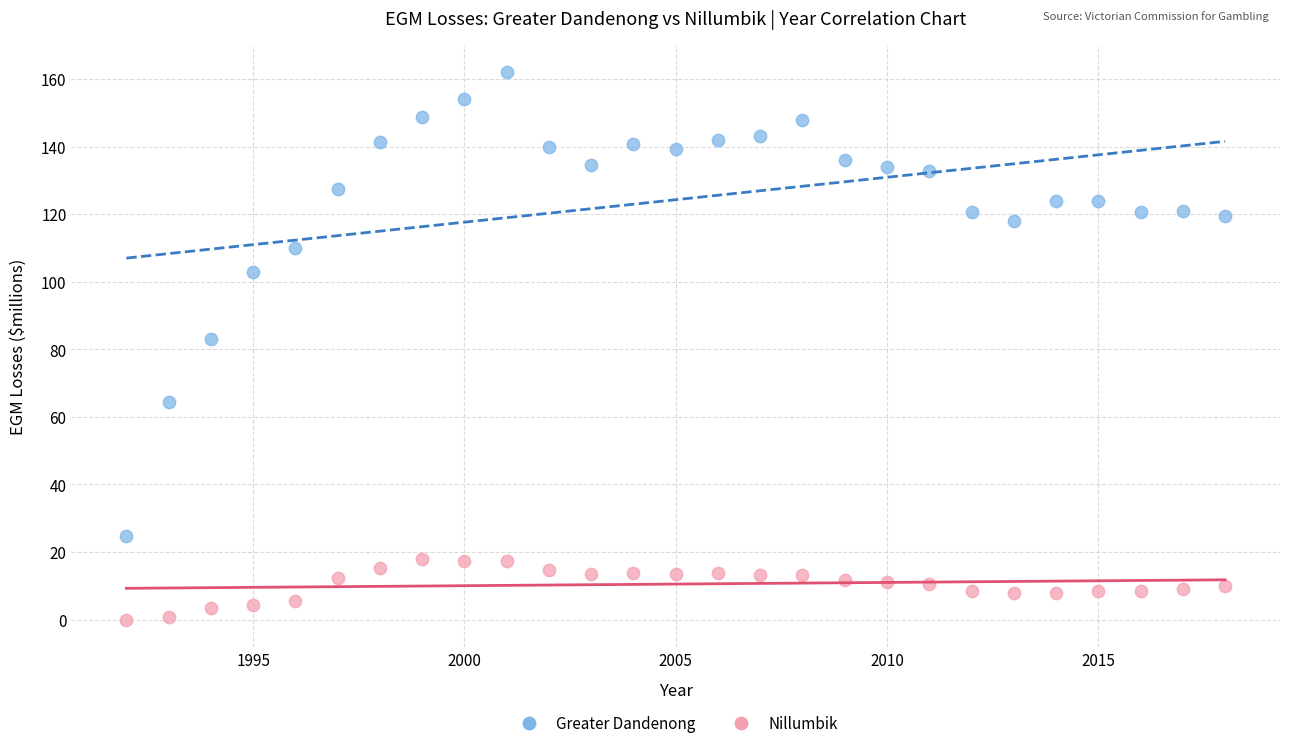

What are all the series names shown in the legend?

Greater Dandenong, Nillumbik